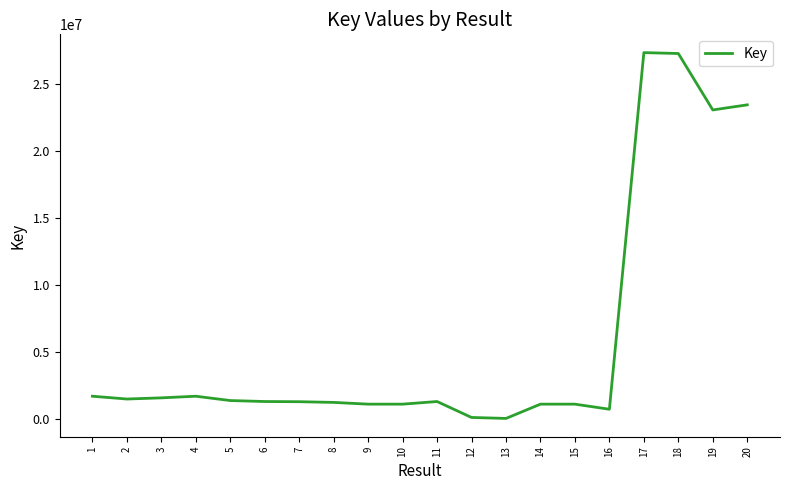

What is the difference between the maximum and minimum values?

27337493